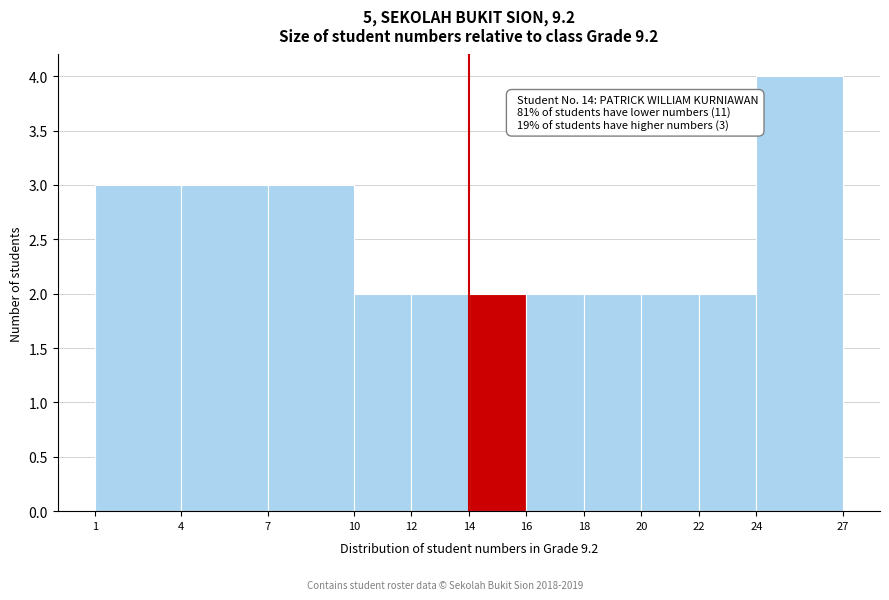

Over which range of the x-axis is the bar tallest?

24 to 27